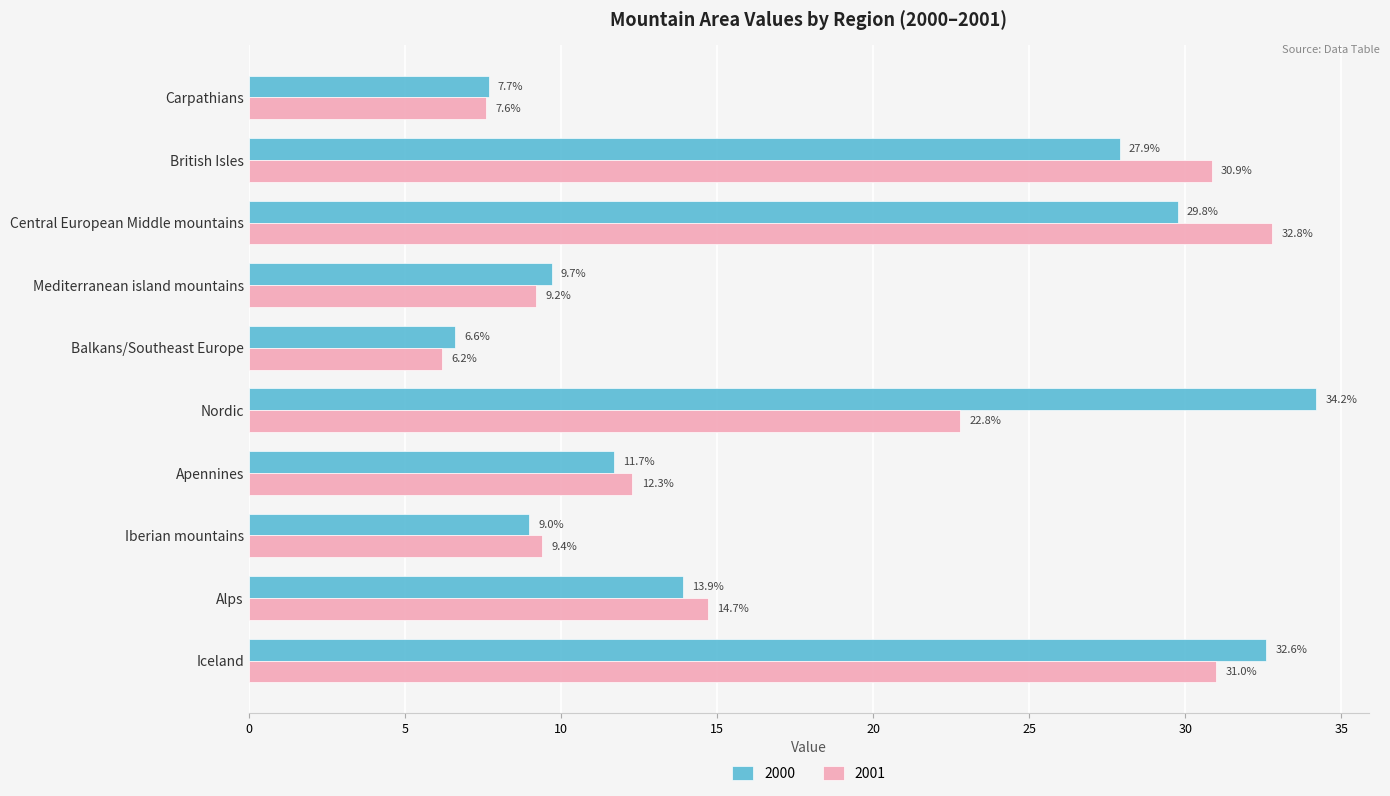

What is the spread (max minus min) of values at British Isles?

3.0